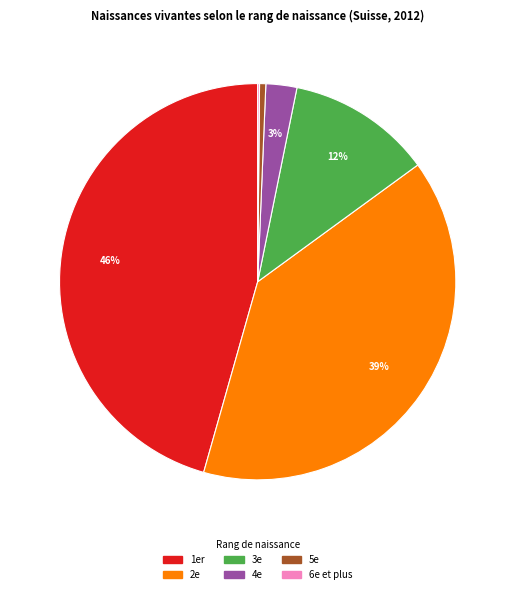

Is there any slice that represents more than half of the pie?

No